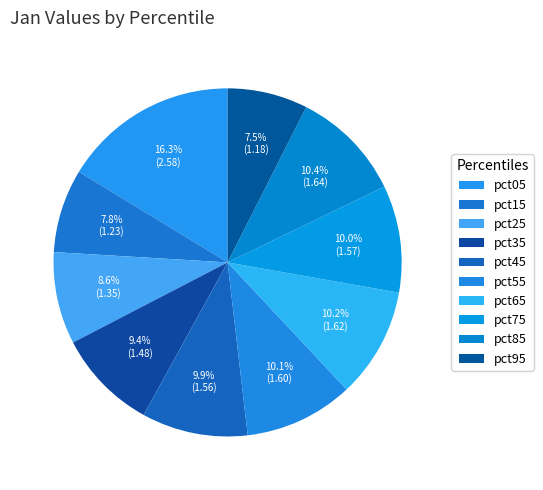

What percentage is the pct45 slice, to the nearest percent?

10%